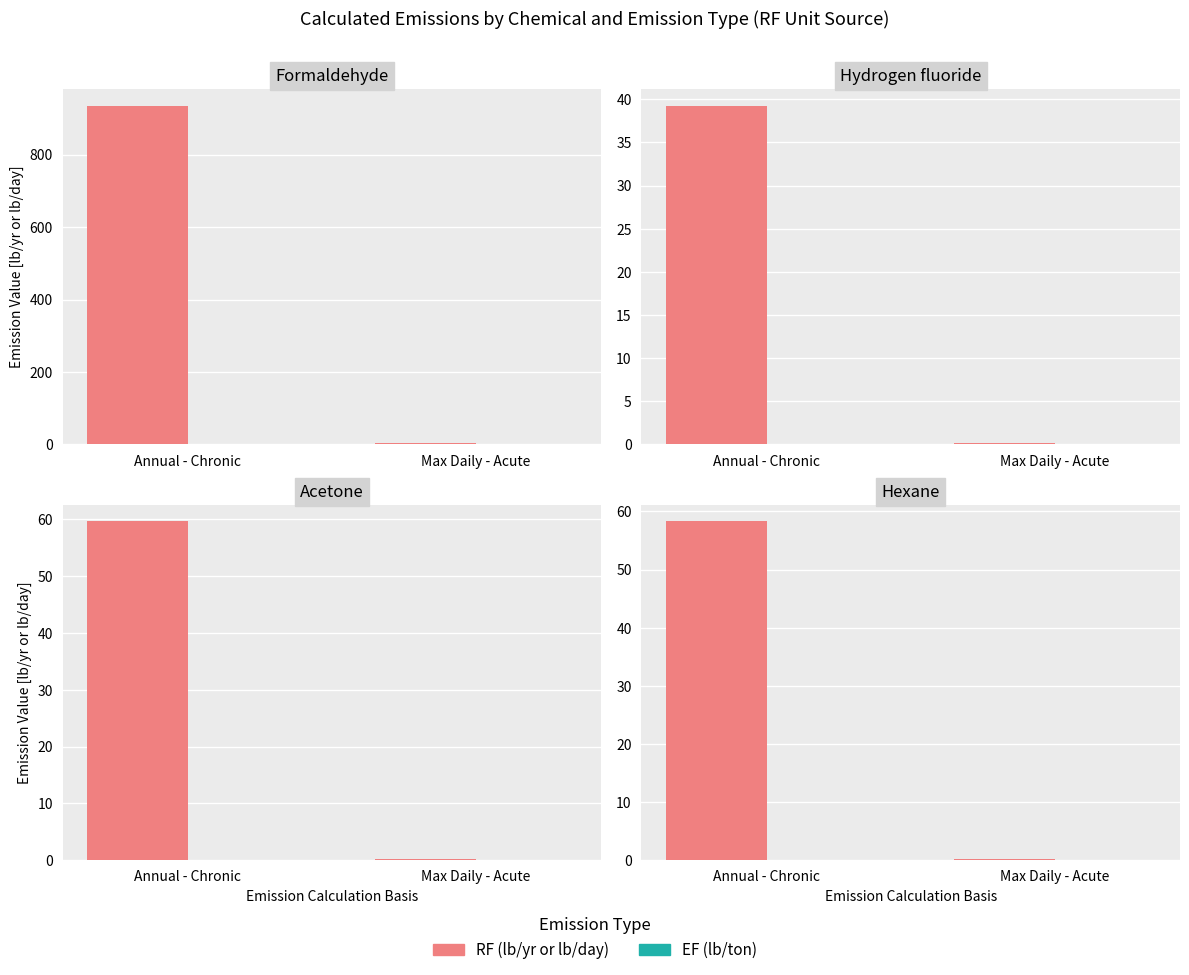

Count the number of data series in this chart.

2